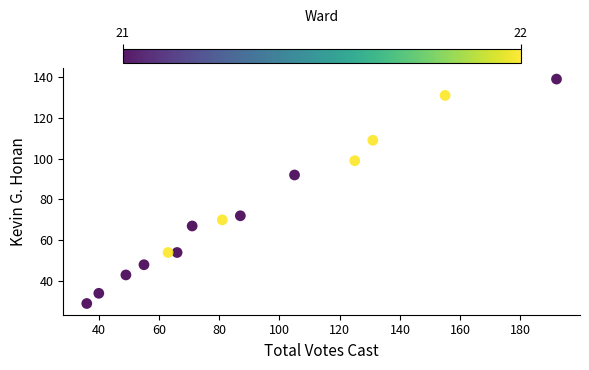

What is the range of Y values (max minus min)?

110